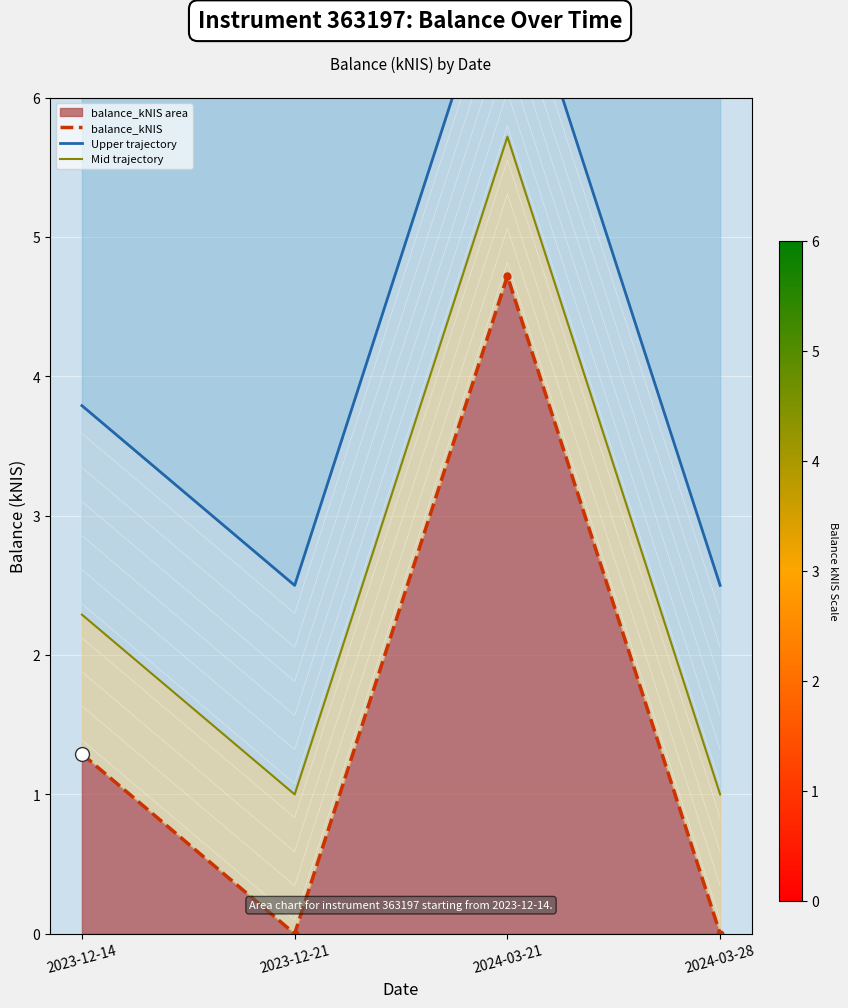

Where is balance_kNIS nearest to the value 2?

2023-12-14